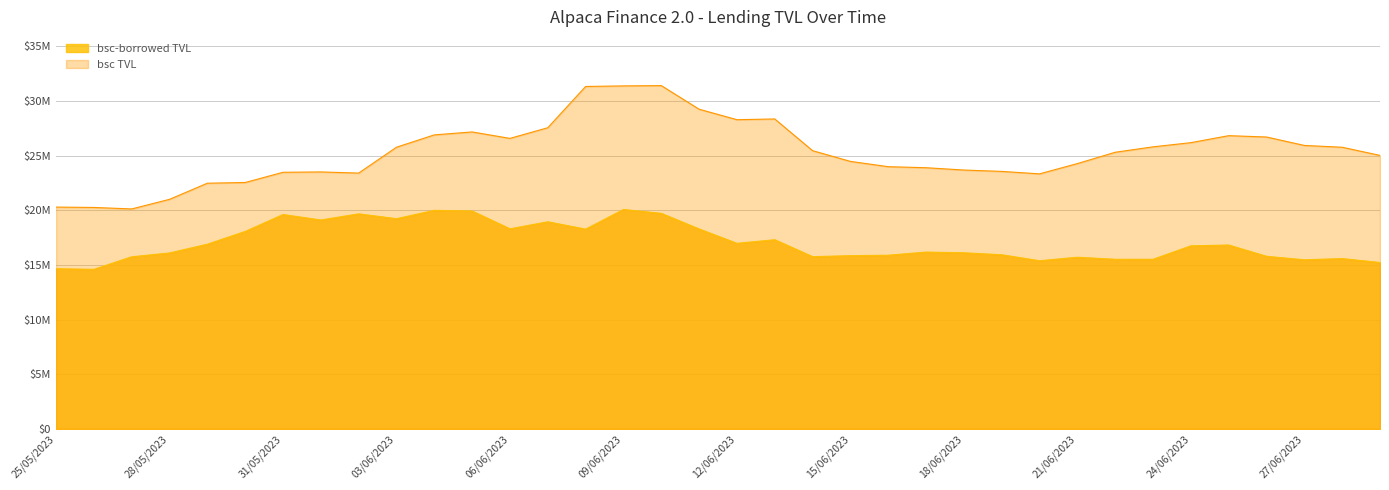

What are all the series names shown in the legend?

bsc-borrowed TVL, bsc TVL